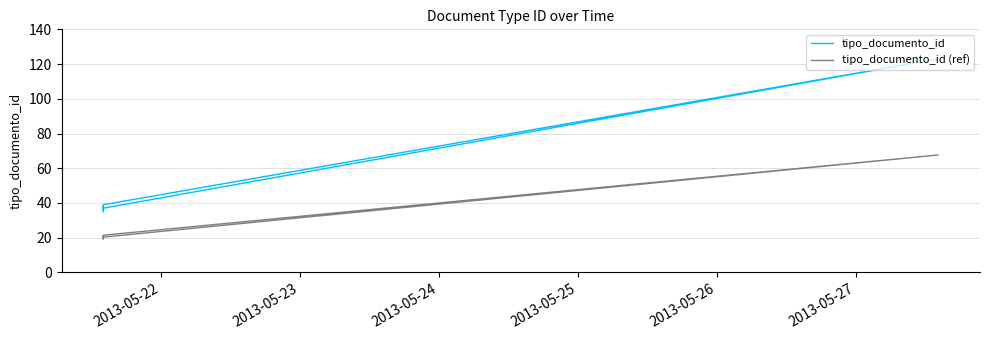

Which series has the largest total across all categories?

tipo_documento_id